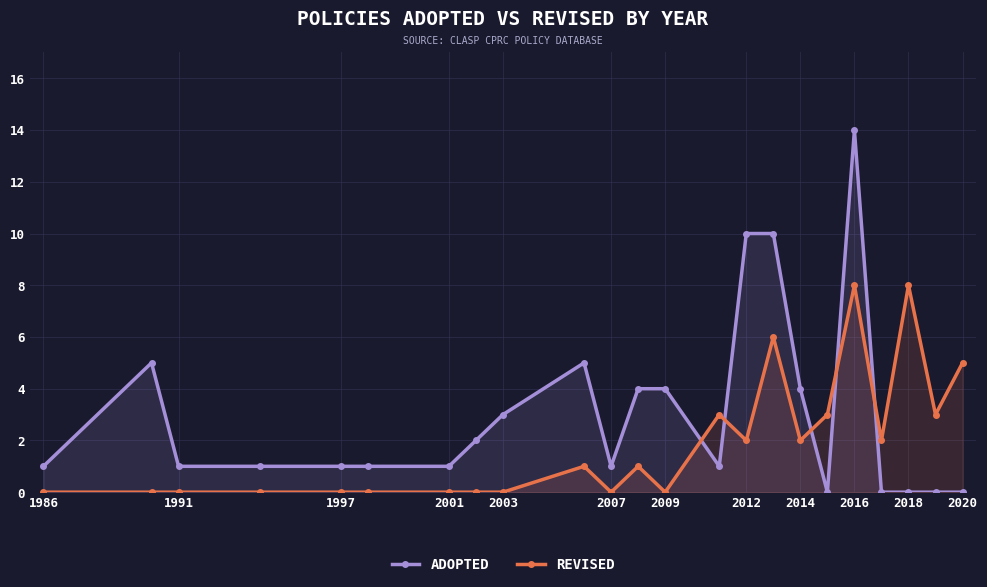

What is the difference between the maximum and minimum values in the REVISED series?

8